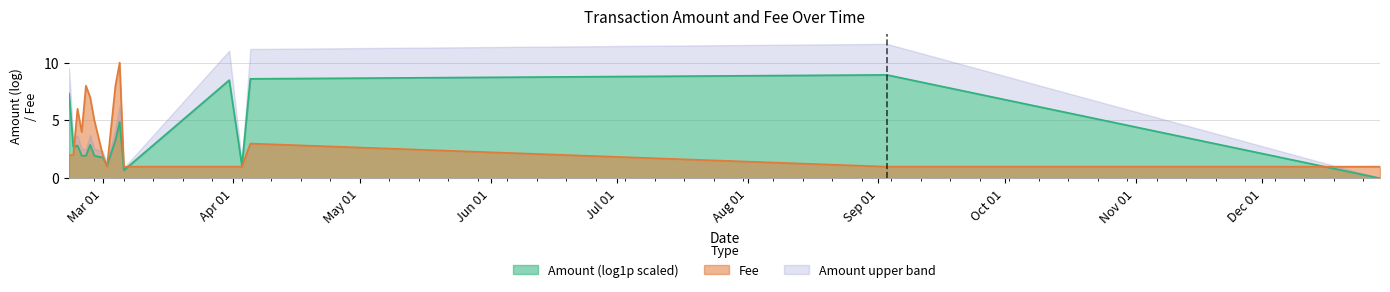

Where does the data first go above 2?

2017-02-23